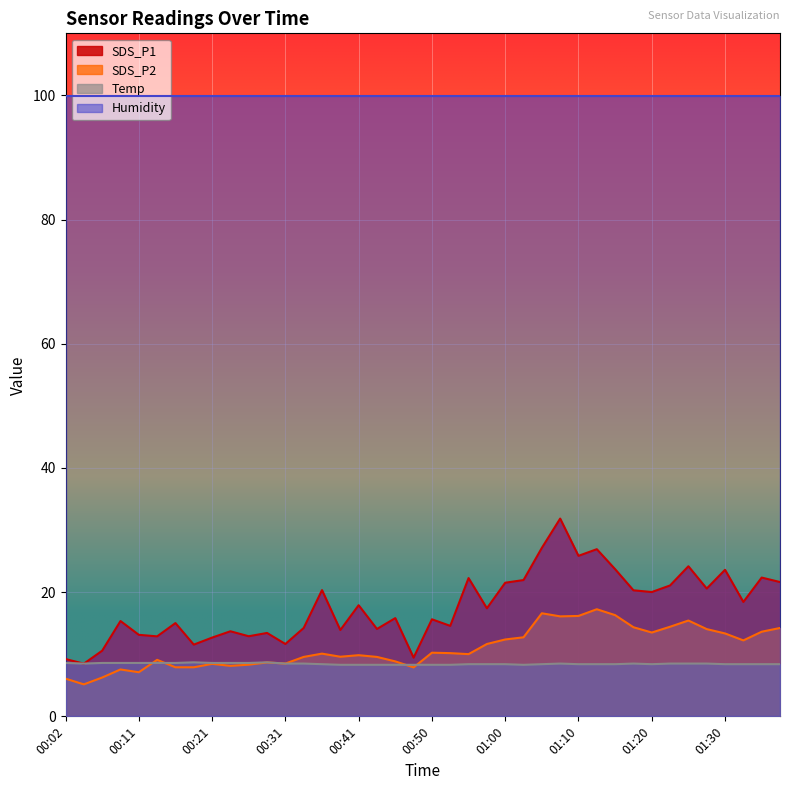

At 00:41, list the series in order from largest to smallest.

Humidity, SDS_P1, SDS_P2, Temp